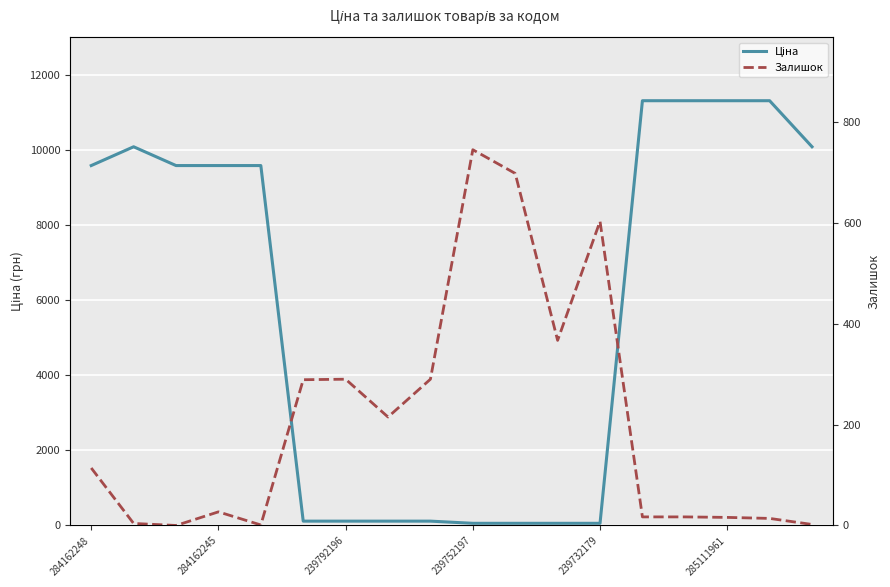

At which label is Ціна closest to 5685?

284162248